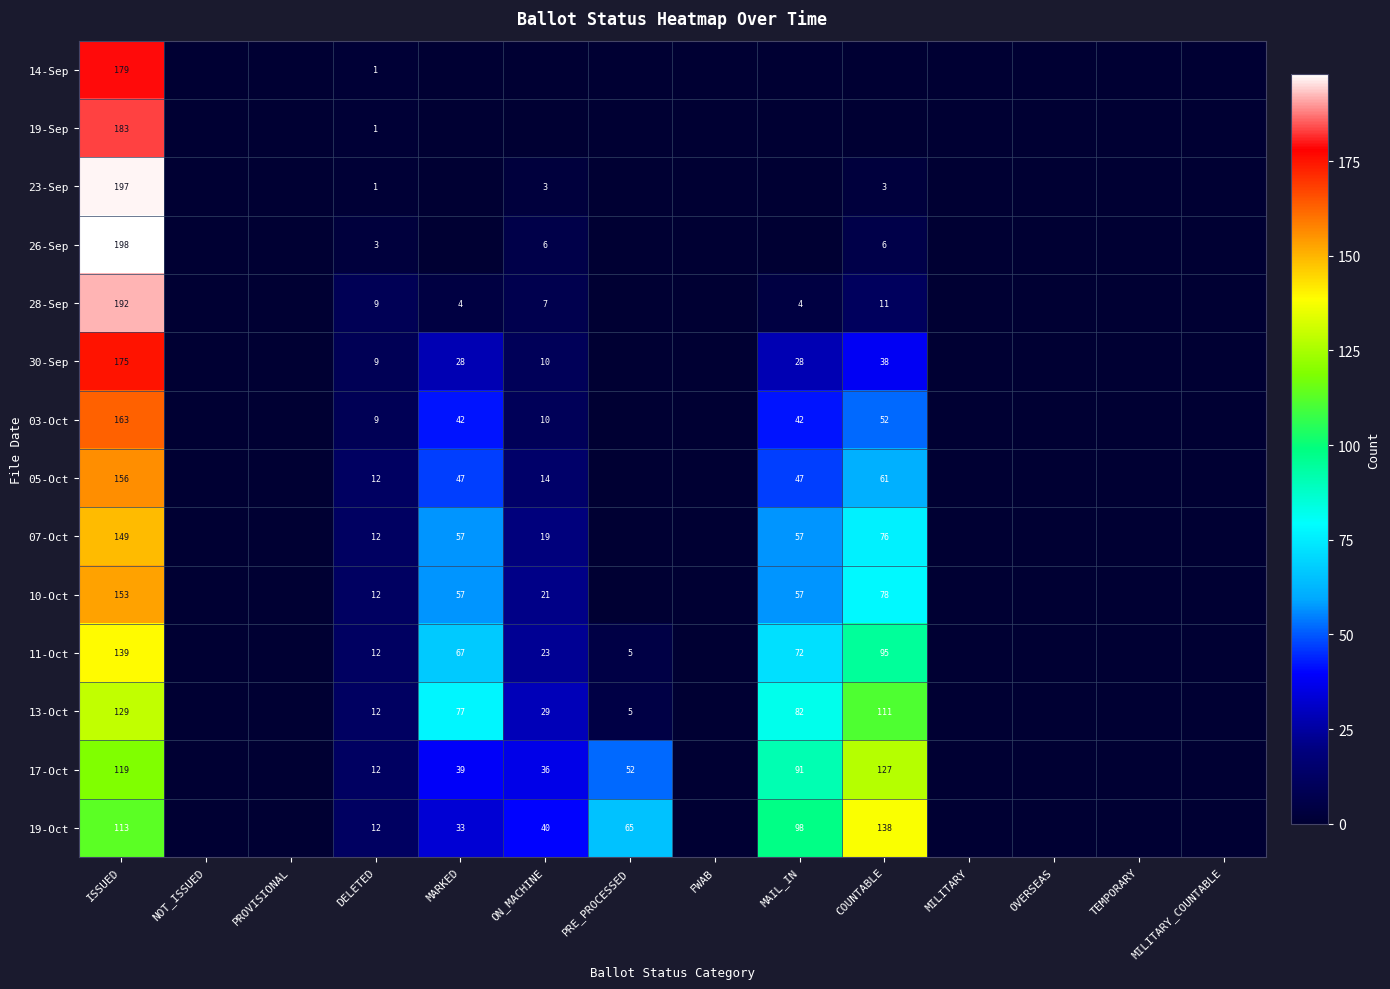

What is the spread (max minus min) of values at DELETED?

11